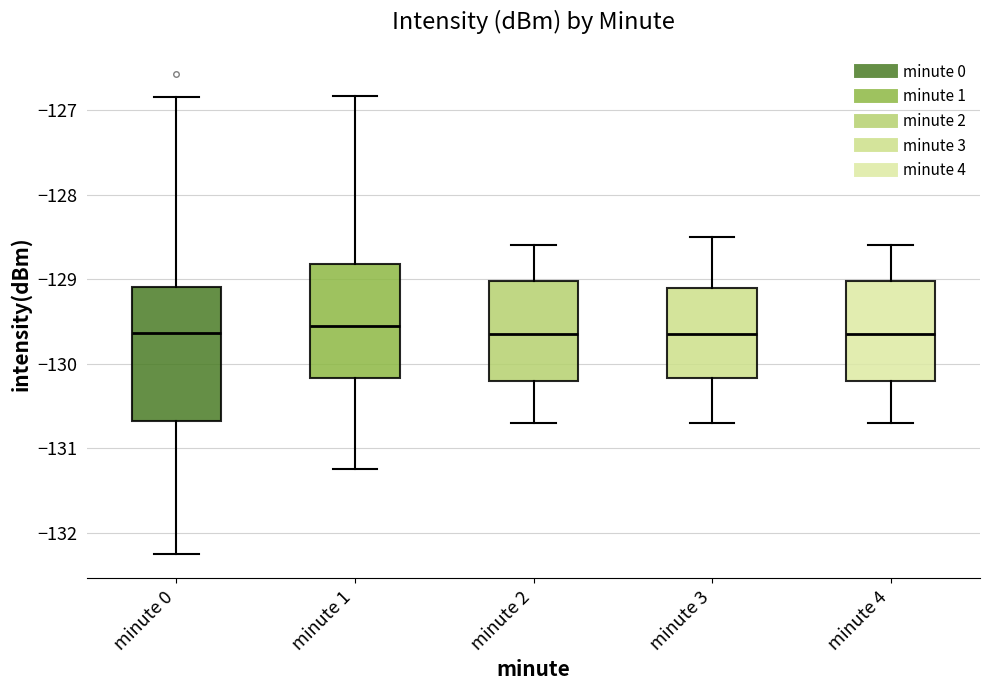

Reading left to right, read every box against the y-axis: the position of its median line, the range the box covers, and the ends of its whiskers. The values are not printed on the chart, so give them approximately, as read against the axis.

minute 0: median -129.6, box -130.7 to -129.1, whiskers -132.3 to -126.8
minute 1: median -129.5, box -130.2 to -128.8, whiskers -131.2 to -126.8
minute 2: median -129.6, box -130.2 to -129.0, whiskers -130.7 to -128.6
minute 3: median -129.6, box -130.2 to -129.1, whiskers -130.7 to -128.5
minute 4: median -129.6, box -130.2 to -129.0, whiskers -130.7 to -128.6